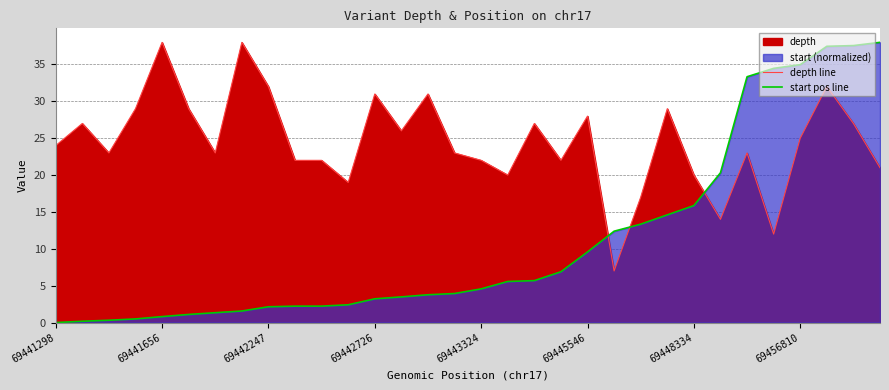

What is the difference between the highest and lowest values at 13?

22.5